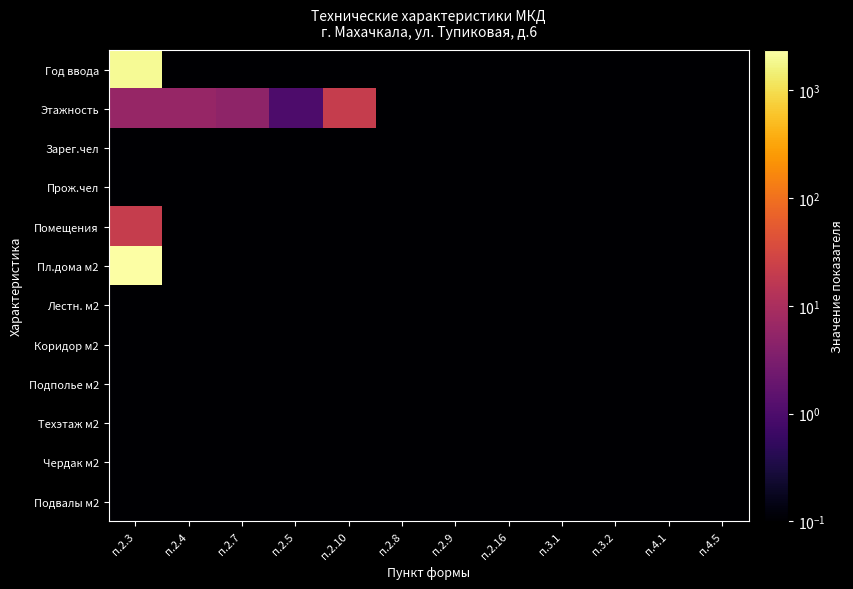

At п.2.4, list the series in order from smallest to largest.

Год ввода, Зарег.чел, Прож.чел, Помещения, Пл.дома м2, Лестн. м2, Коридор м2, Подполье м2, Техэтаж м2, Чердак м2, Подвалы м2, Этажность